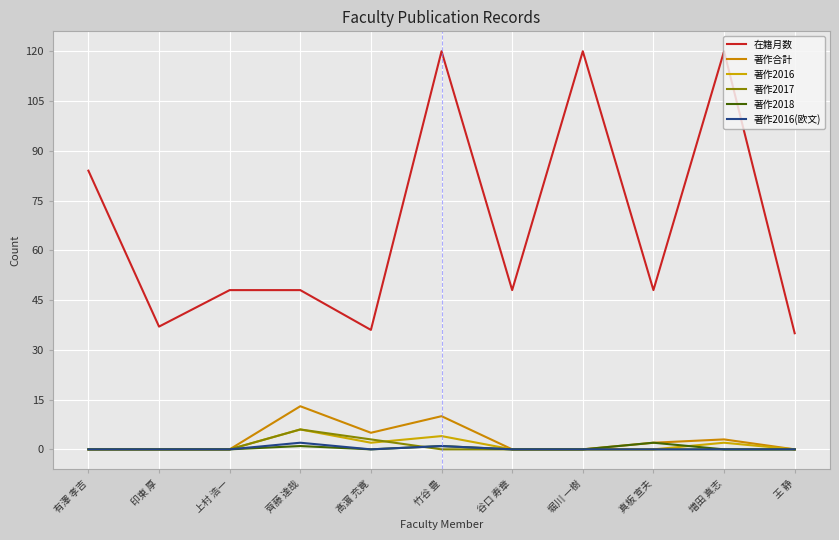

True or false: 著作2018 has a value of 1 at 竹谷 豊.

False